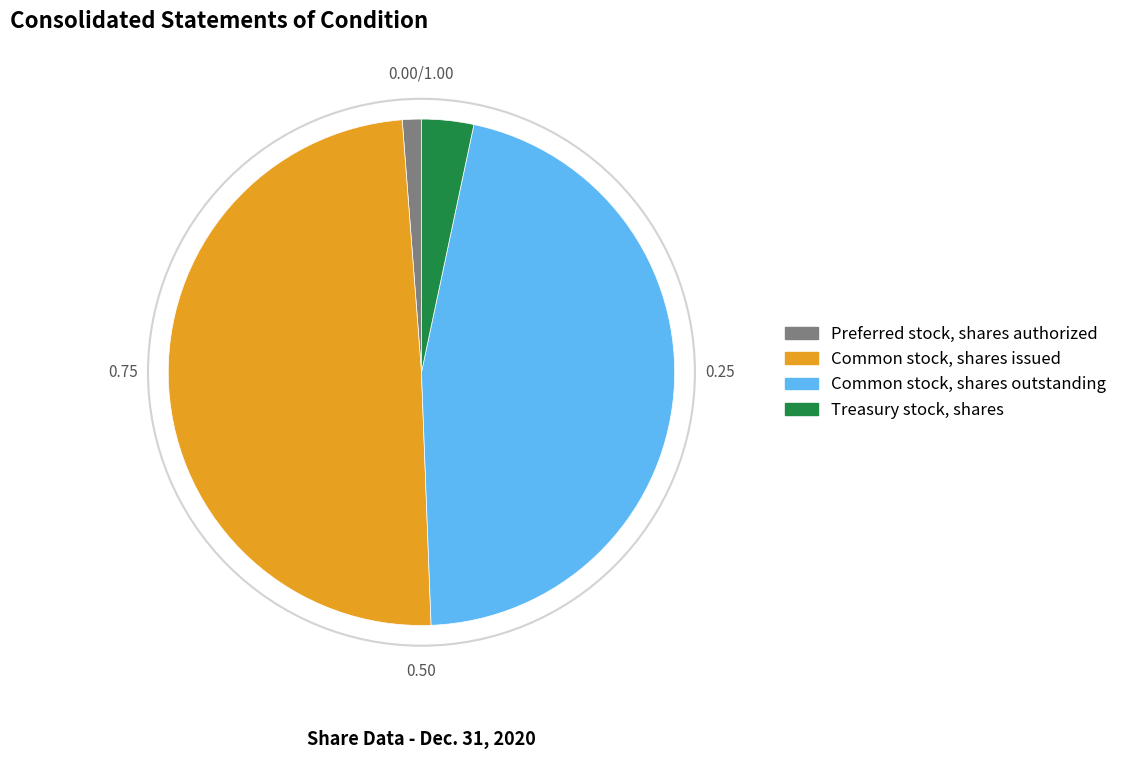

How many slices are in this pie chart?

4